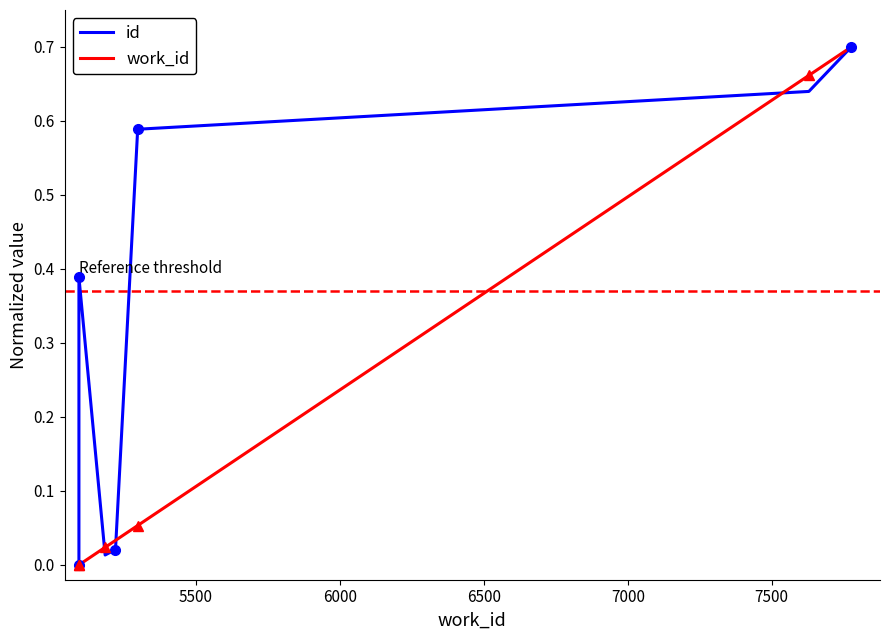

What are all the series names shown in the legend?

id, work_id